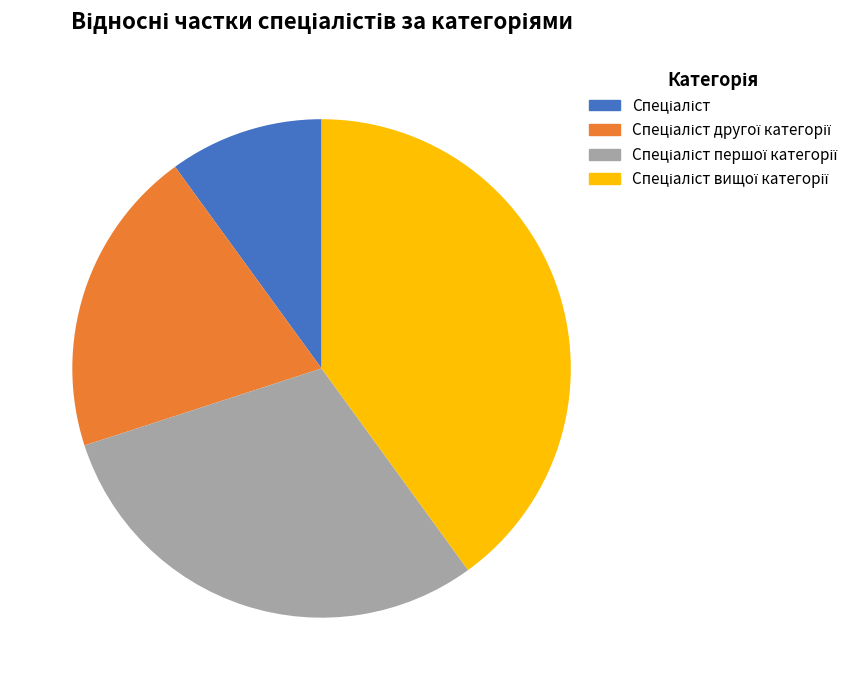

Does any single category account for the majority?

No